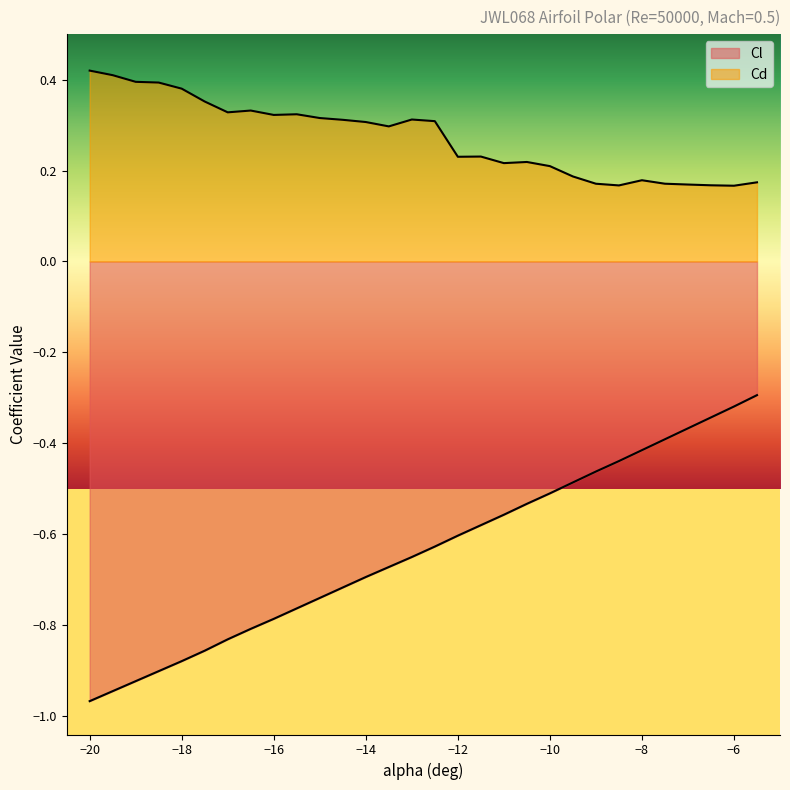

What is the highest value of the Cl series?

-0.3